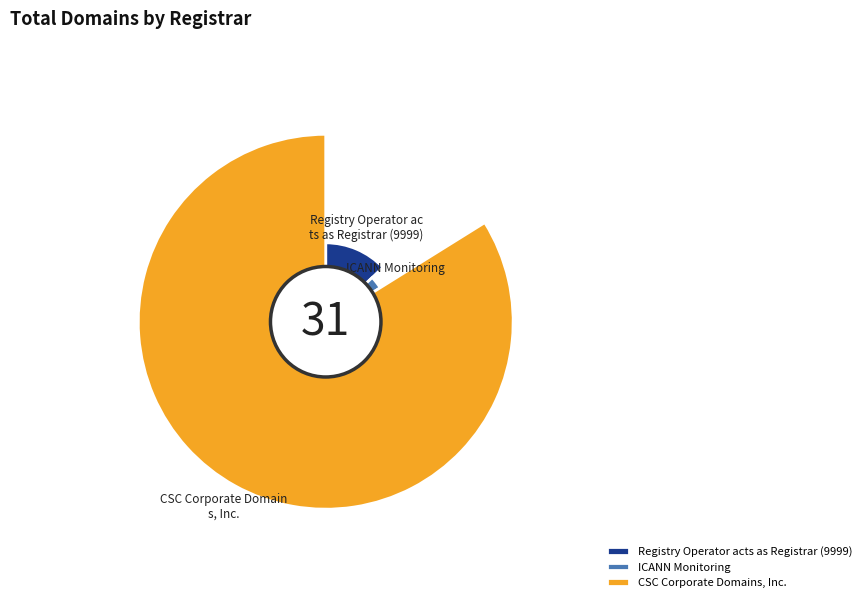

Which slice is the smallest?

ICANN Monitoring